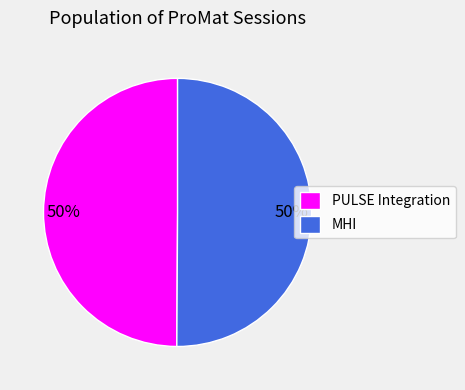

Combined, do MHI and PULSE Integration account for over 50%?

Yes